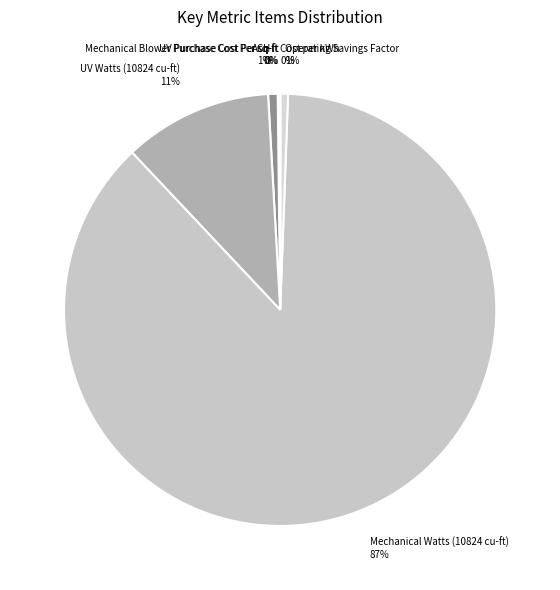

Between ACH and Mechanical Watts (10824 cu-ft), which is larger?

Mechanical Watts (10824 cu-ft)